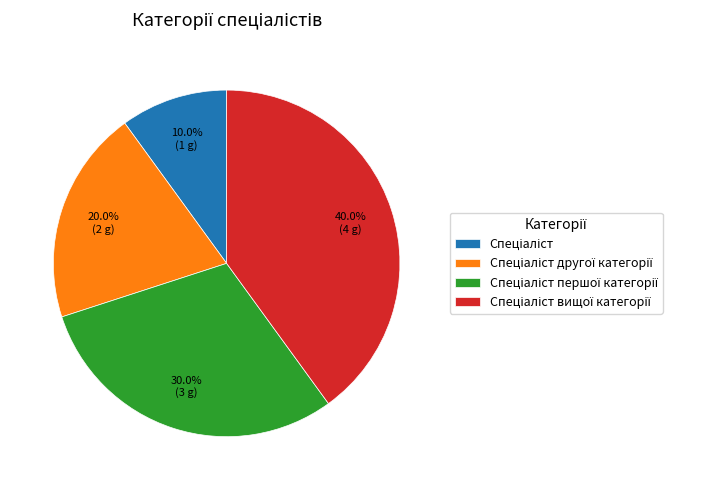

Does any single category account for the majority?

No